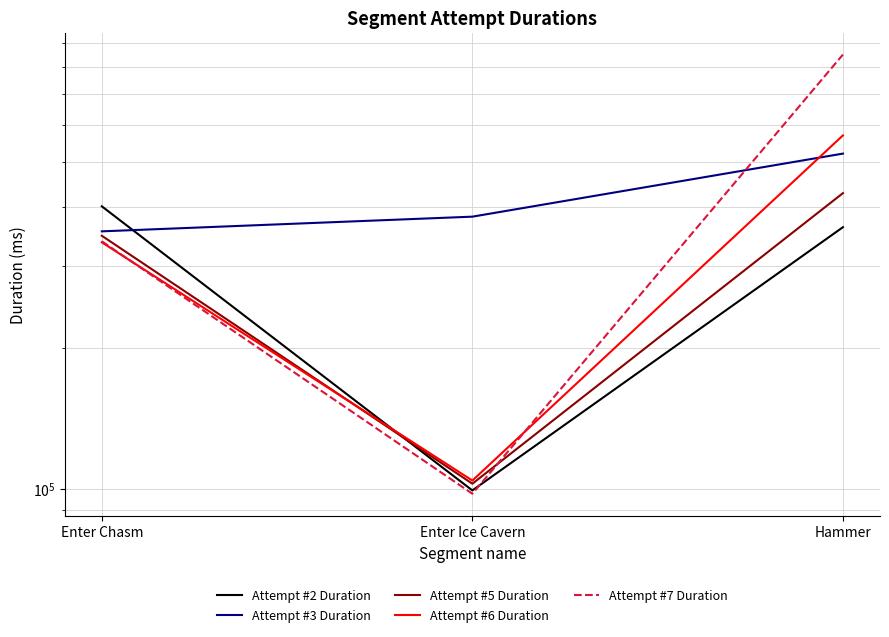

What is the smallest value displayed?

97555